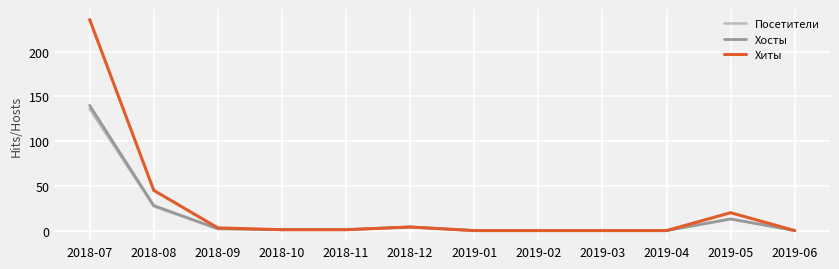

Is it true that Посетители equals 1 at 2018-10?

True